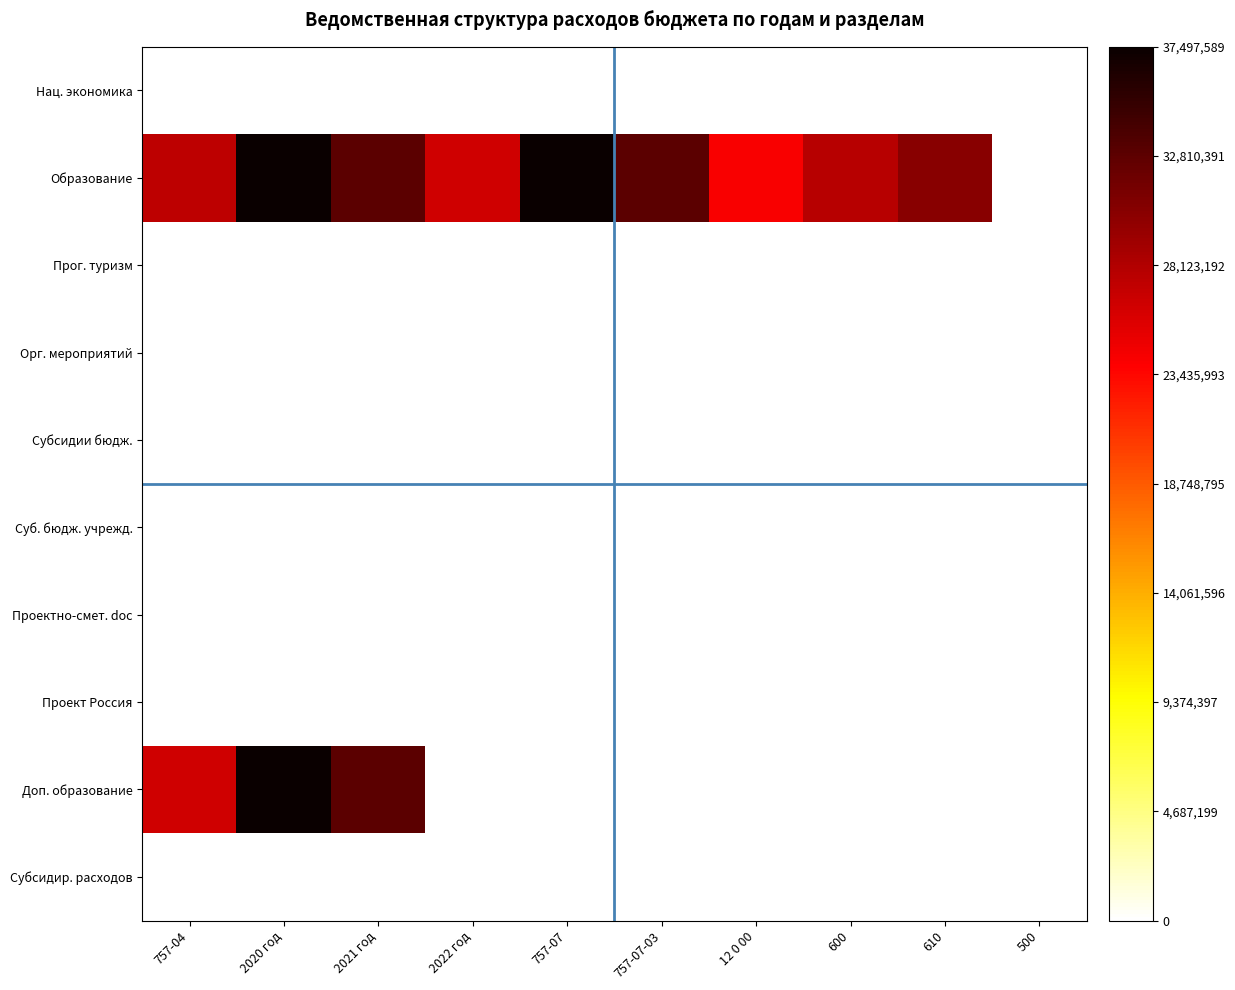

At 610, list the series in order from smallest to largest.

Нац. экономика, Прог. туризм, Орг. мероприятий, Субсидии бюдж., Суб. бюдж. учрежд., Проектно-смет. doc, Проект Россия, Доп. образование, Субсидир. расходов, Образование